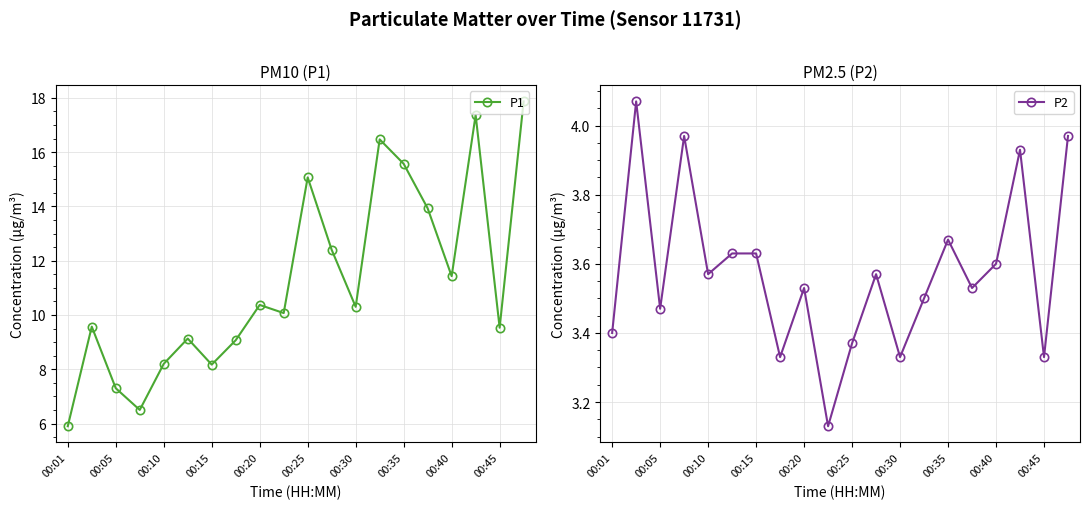

True or false: P1 and P2 cross at least once.

False